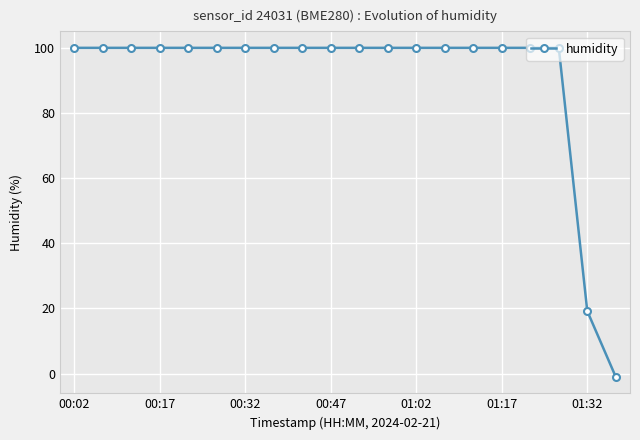

What is the maximum value shown in the chart?

100.0